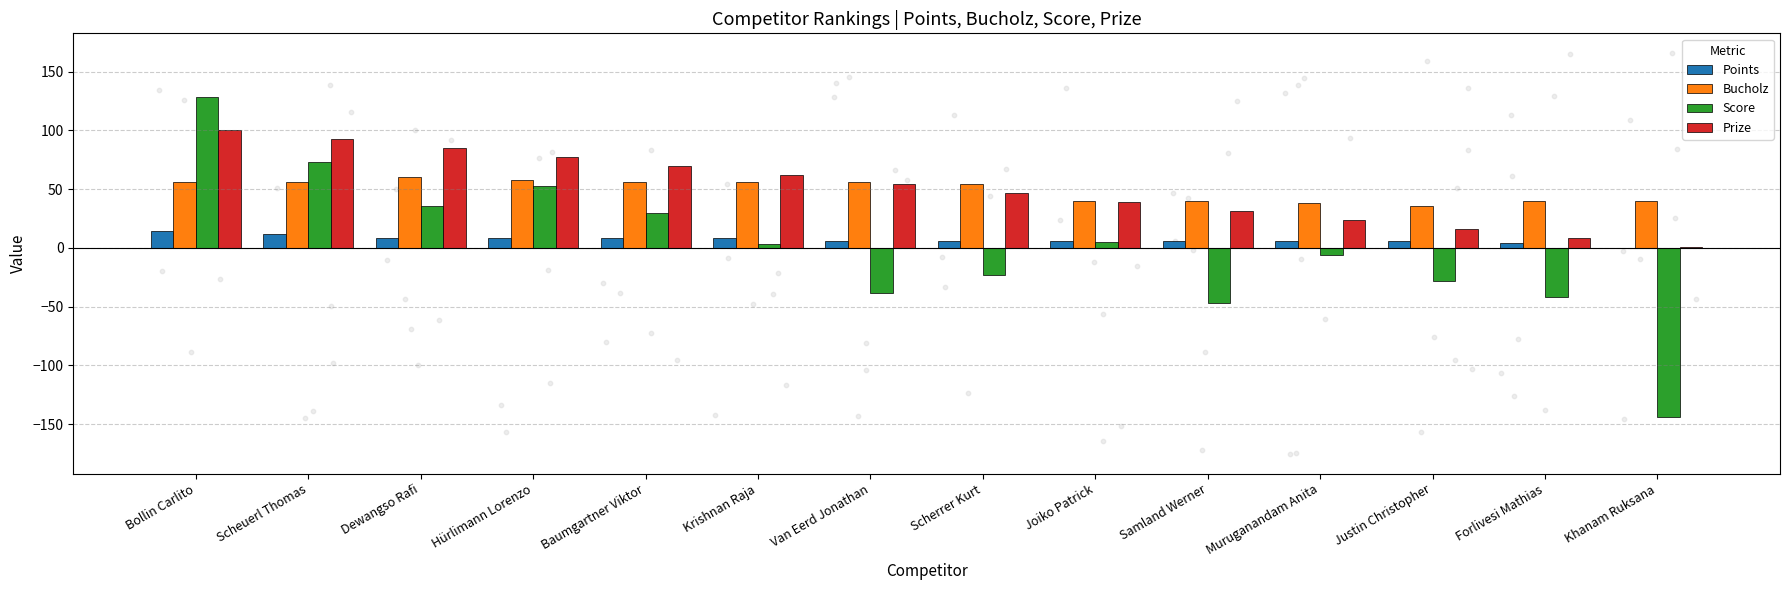

Which series contains the lowest Y value?

Score